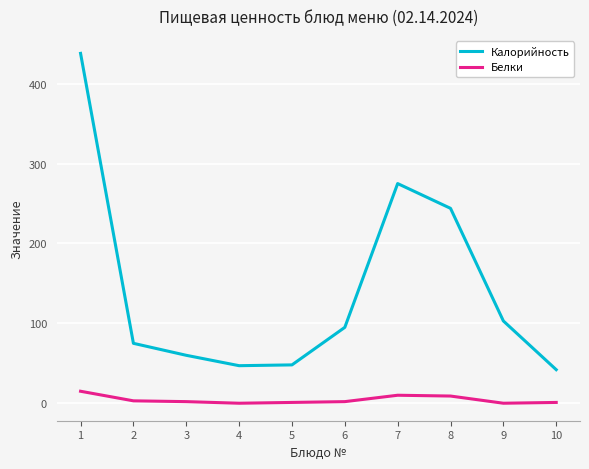

True or false: Калорийность has more than 0 interior local peaks.

True